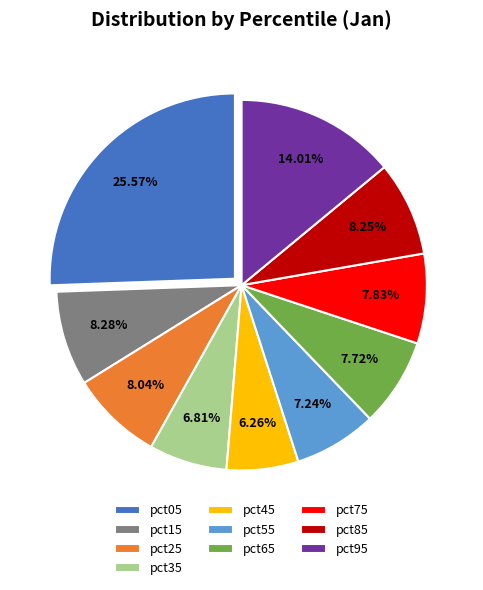

To the nearest percent, what is the combined percentage of pct45 and pct15?

15%